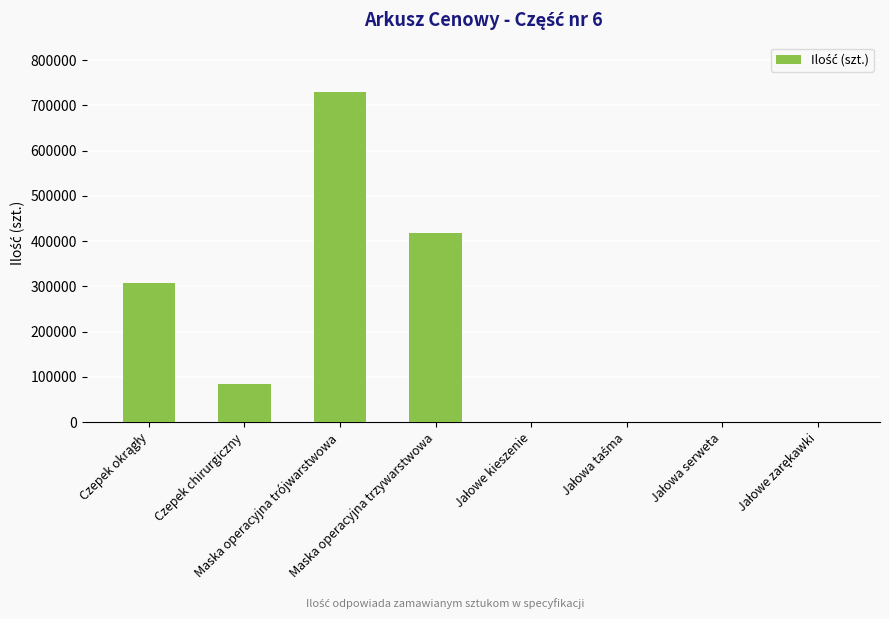

Are the bars horizontal?

No